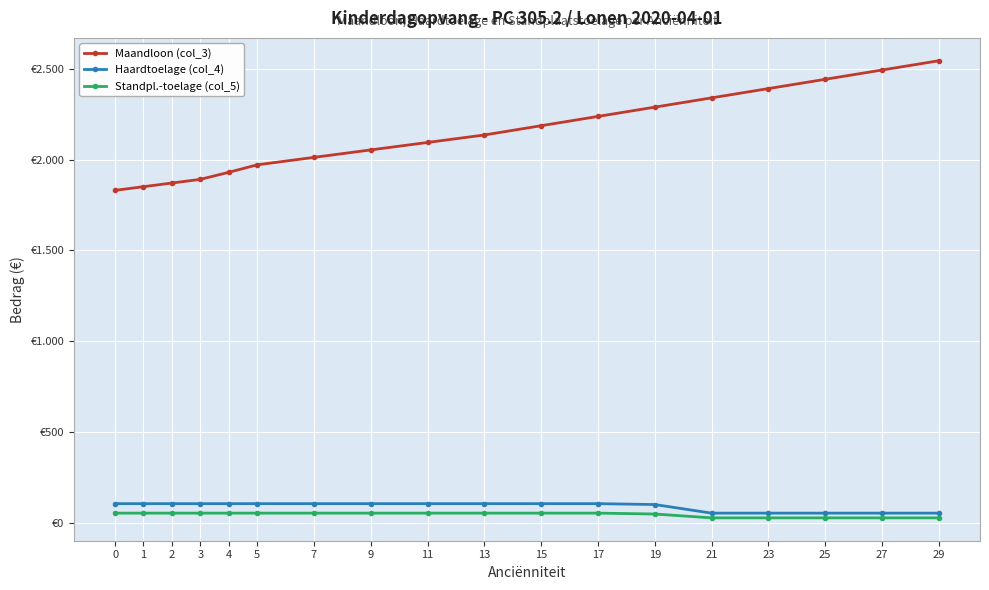

True or false: Haardtoelage (col_4) has a value of 93.1 at 29.

False